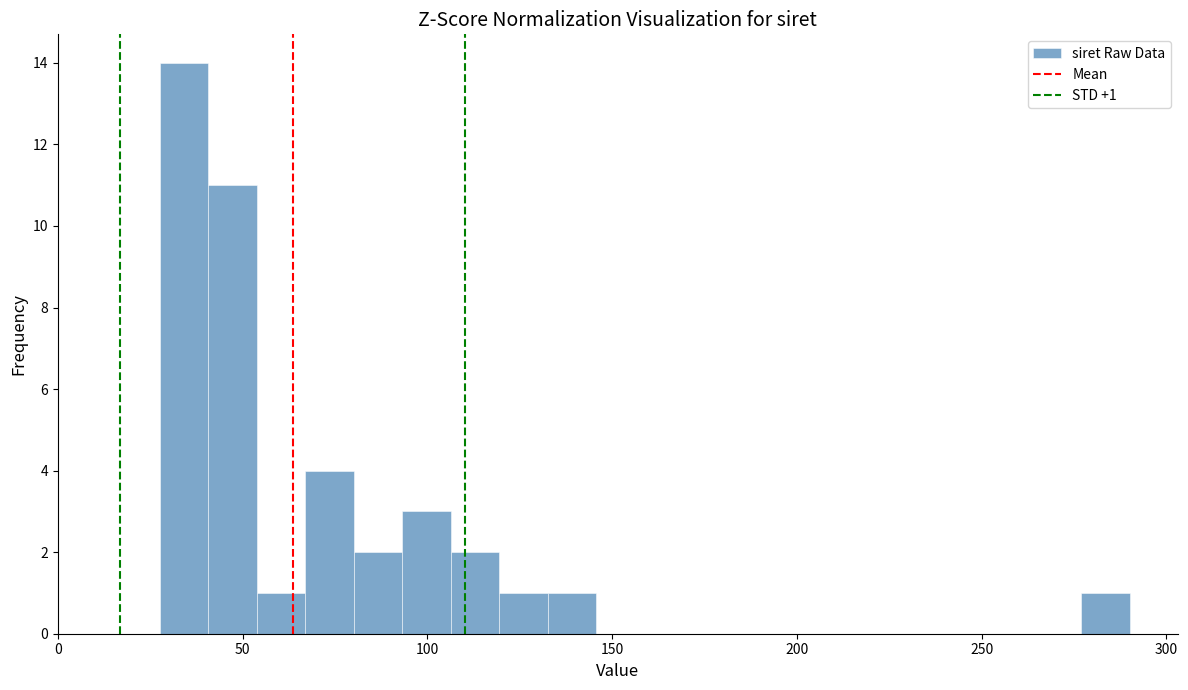

Around what value on the x-axis is the tallest bar? Give the approximate position of its centre, as read against the axis.

35